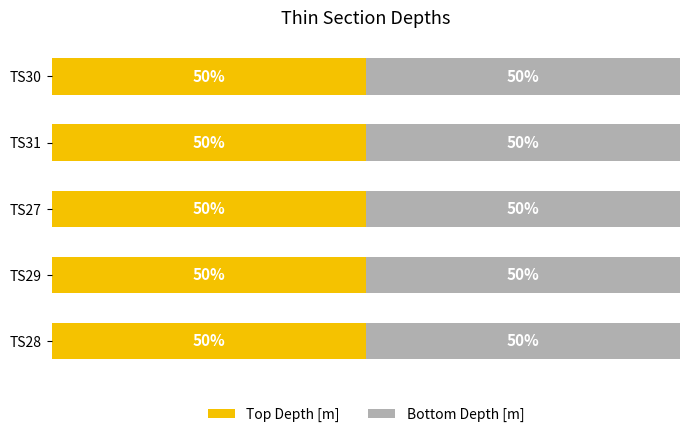

What is the maximum value for Top Depth [m]?

345.5